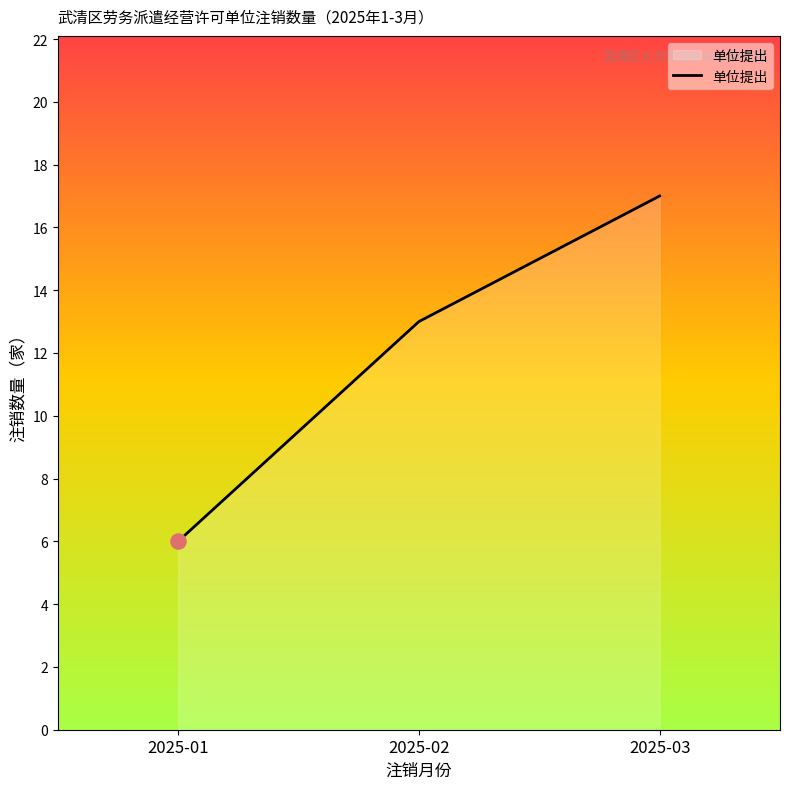

Between 2025-01 and 2025-03, which is larger?

2025-03